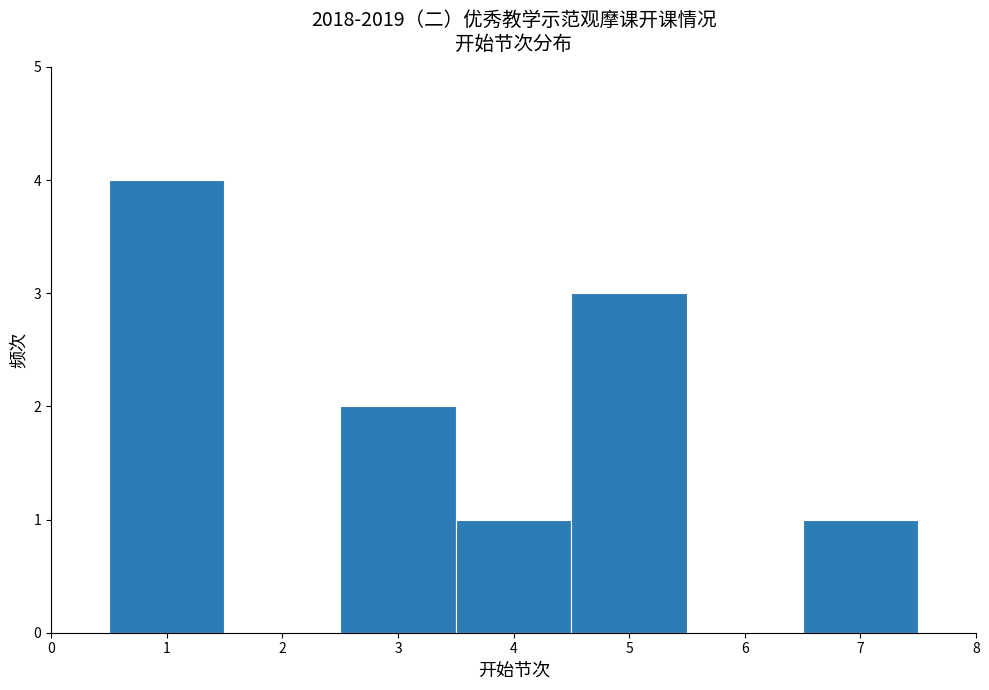

How tall is the bar that spans 0.5 to 1.5 on the x-axis? The values are not printed on the chart, so give them approximately, as read against the axis.

4